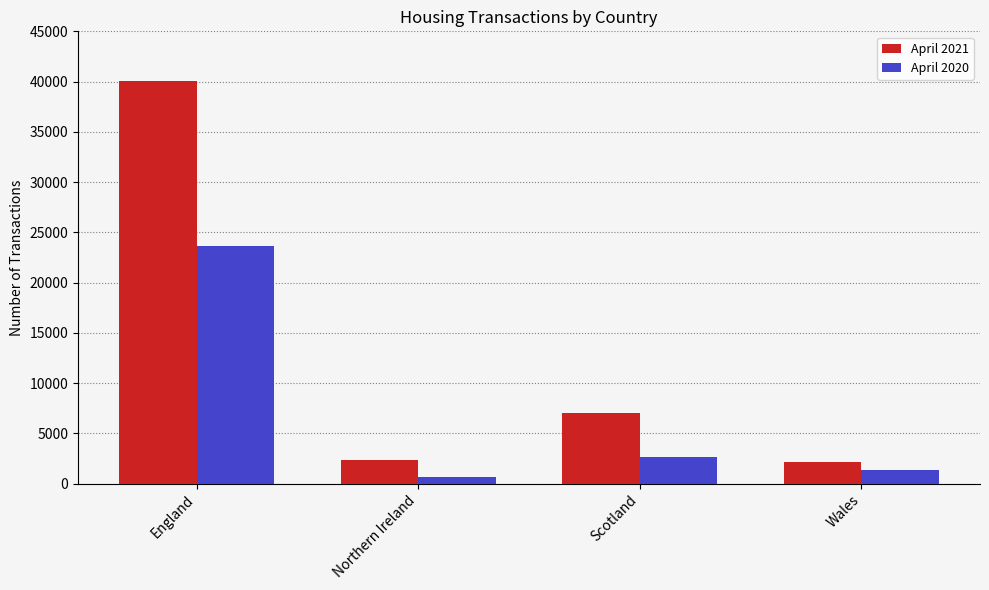

The April 2020 series shows 1381 at Wales. True or false?

True